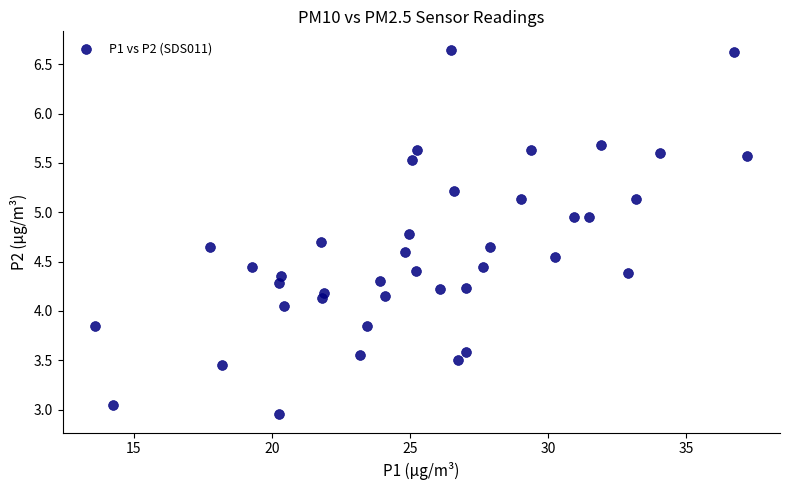

What is the range of Y values (max minus min)?

3.7